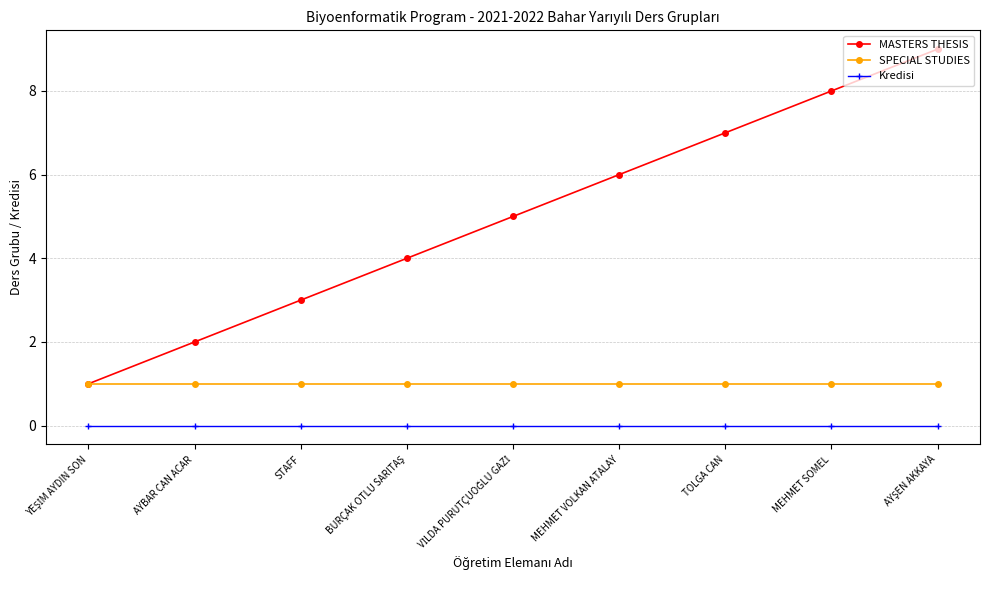

Reading left to right, list all the values displayed in this chart.

MASTERS THESIS: 1	2	3	4	5	6	7	8	9
SPECIAL STUDIES: 1	1	1	1	1	1	1	1	1
Kredisi: 0	0	0	0	0	0	0	0	0